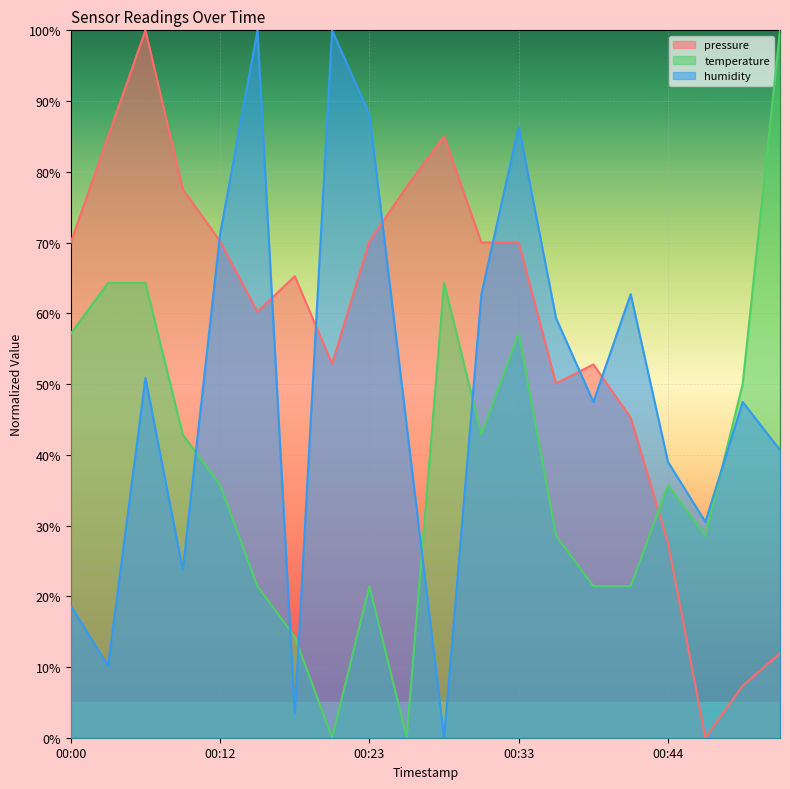

How many lines are shown in the chart?

3